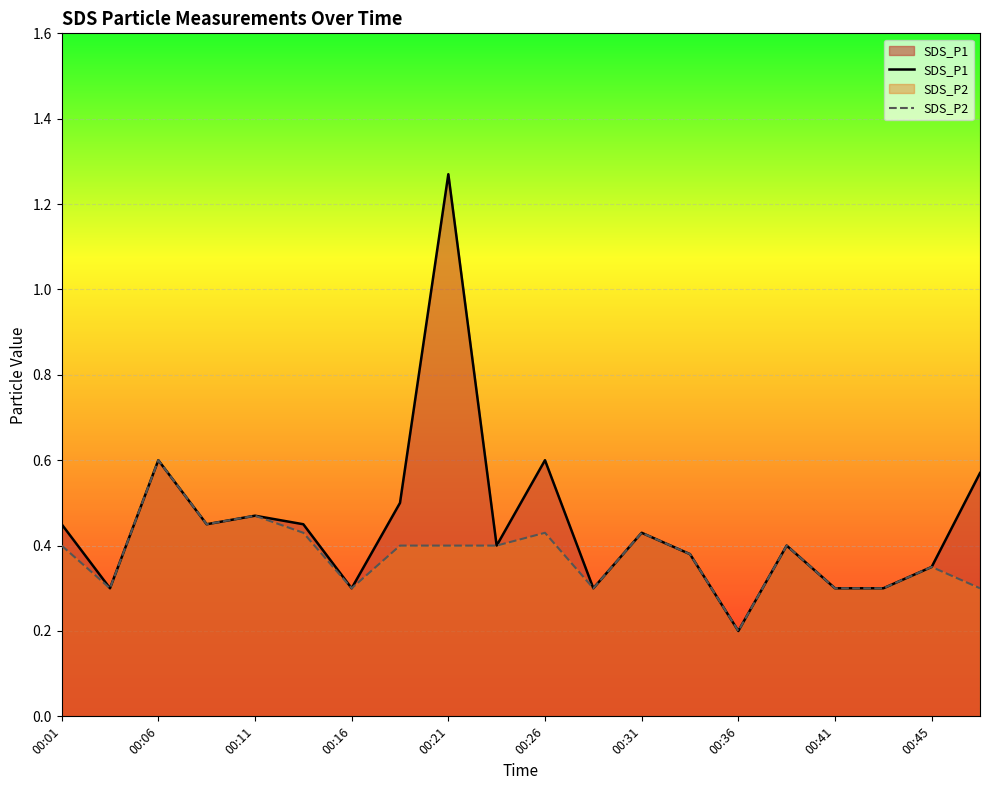

Reading right to left, list all the values displayed in this chart.

SDS_P1: 0.6	0.3	0.3	0.3	0.4	0.2	0.4	0.4	0.3	0.6	0.4	1.3	0.5	0.3	0.5	0.5	0.5	0.6	0.3	0.5
SDS_P2: 0.3	0.3	0.3	0.3	0.4	0.2	0.4	0.4	0.3	0.4	0.4	0.4	0.4	0.3	0.4	0.5	0.5	0.6	0.3	0.4